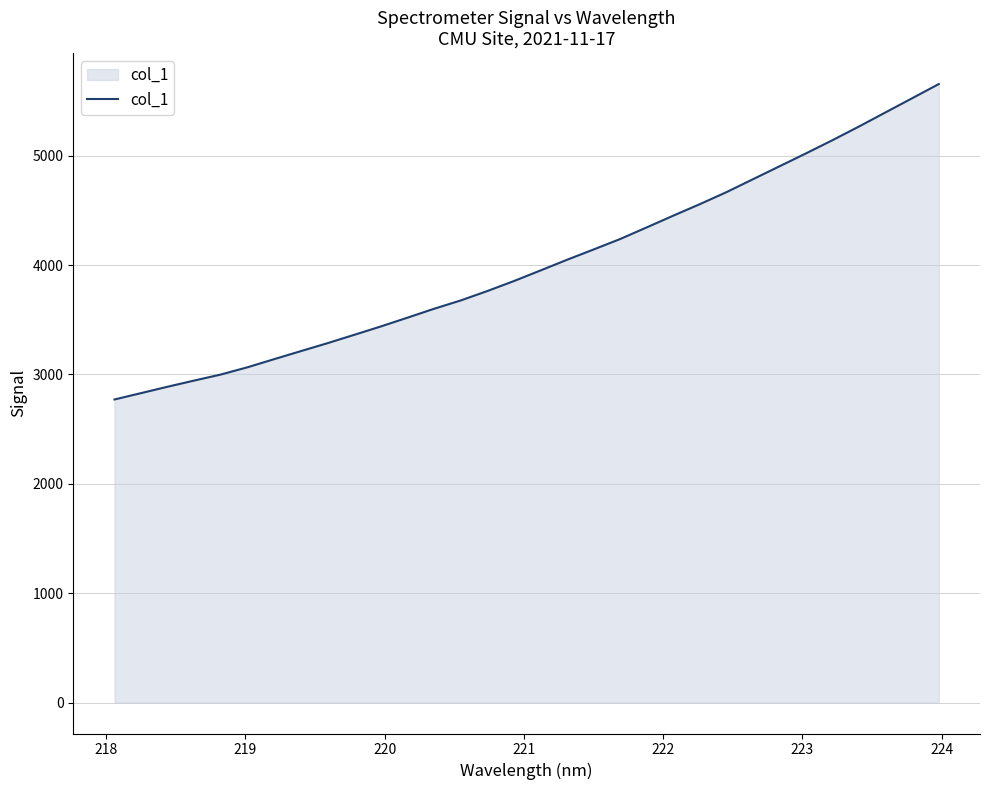

What is the smallest value displayed?

2771.6